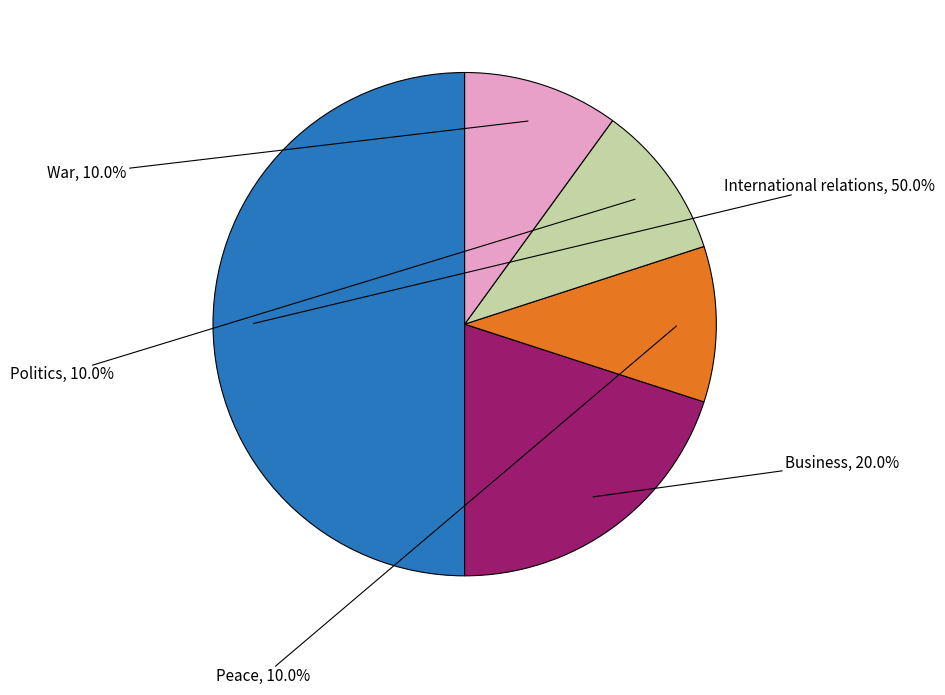

Between Business and International relations, which is larger?

International relations